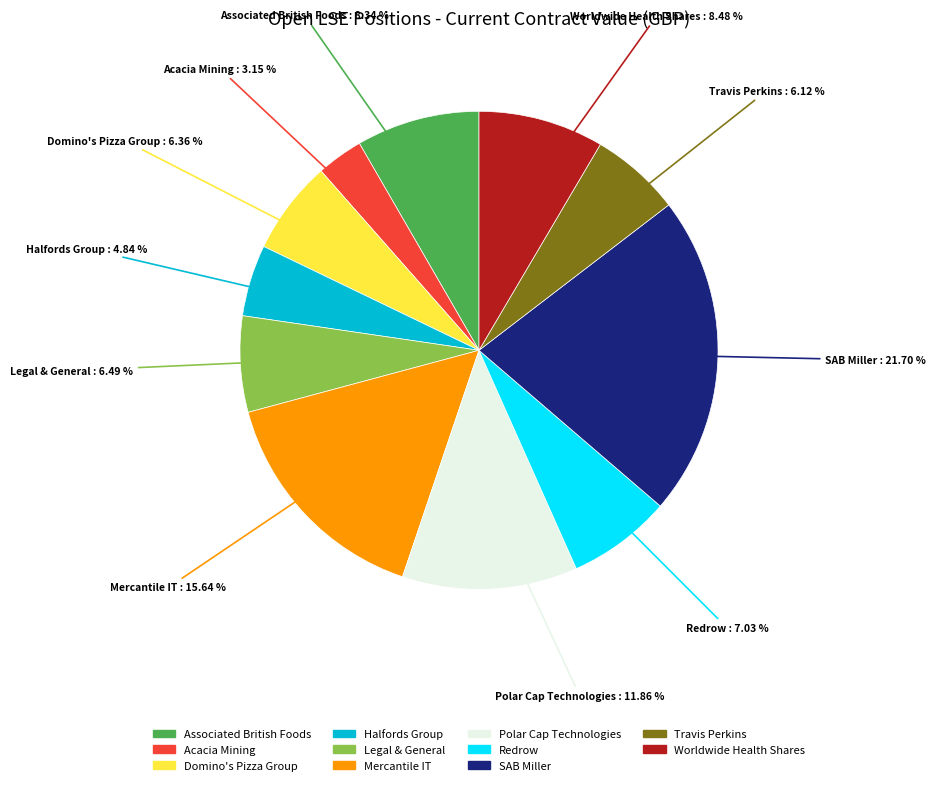

What percentage is the Mercantile IT slice, to the nearest percent?

16%